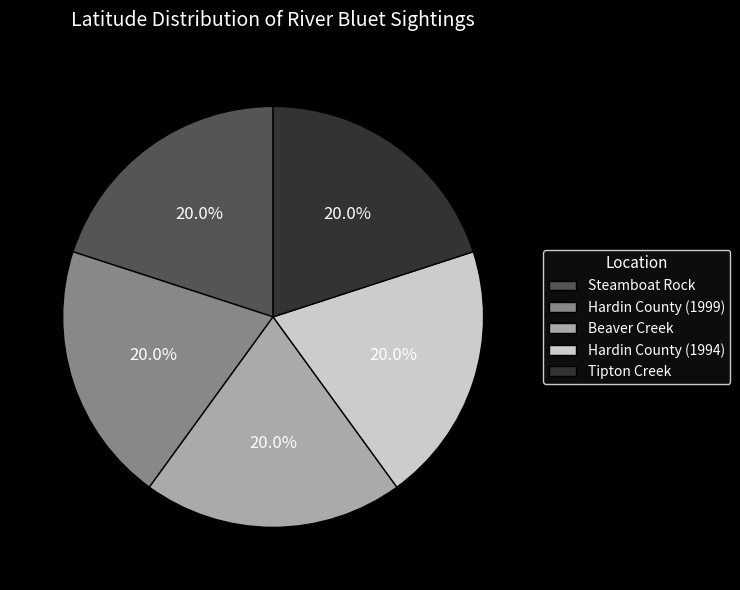

To the nearest percent, what is the average slice percentage?

20%